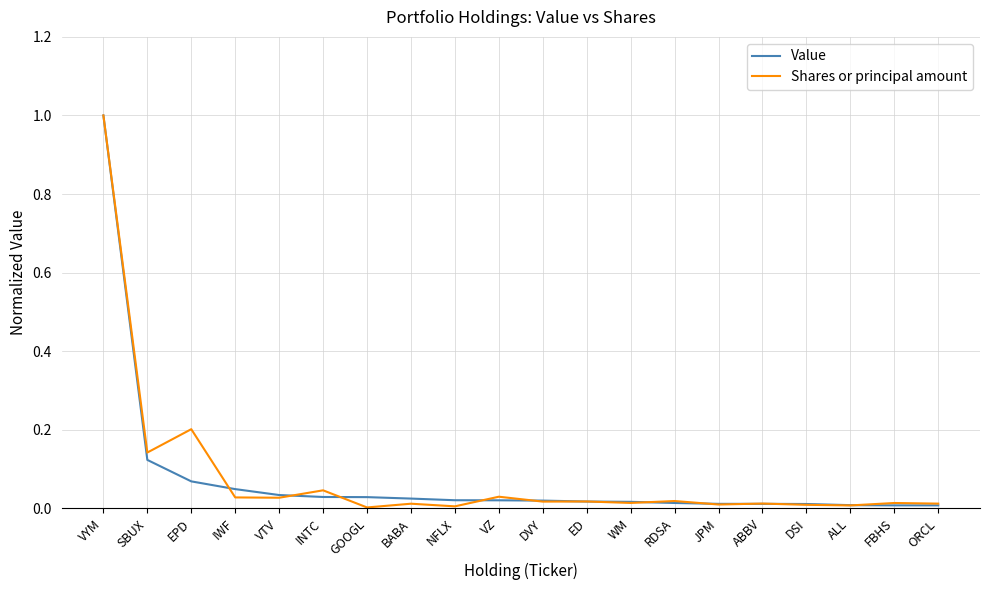

Which series has the largest range (max minus min)?

Shares or principal amount